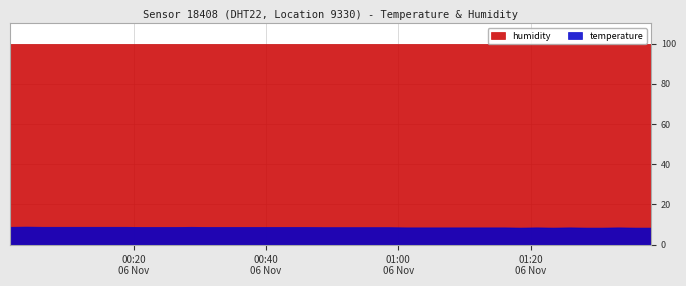

Which series changed the most between 2022-11-06T00:13:54 and 2022-11-06T00:18:49?

temperature